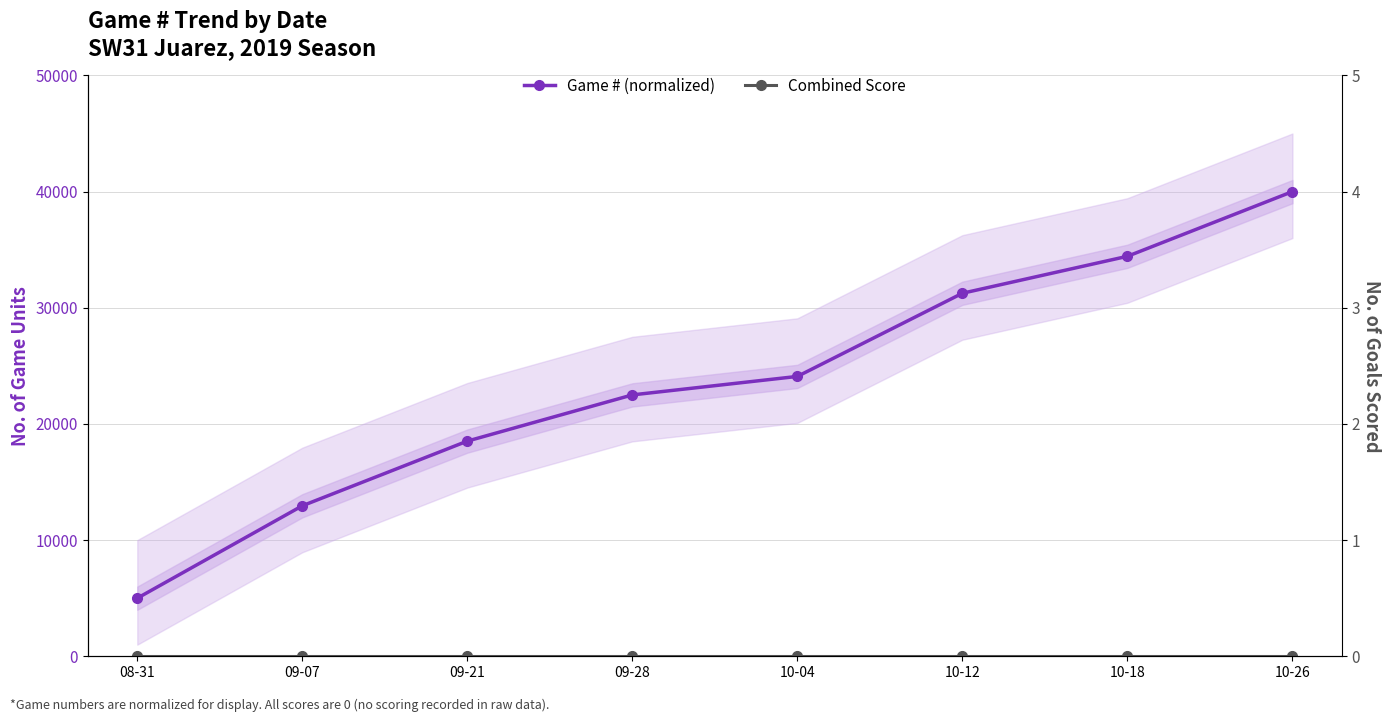

What is the value of the Game # (normalized) point at the 5th from the left?

24090.9